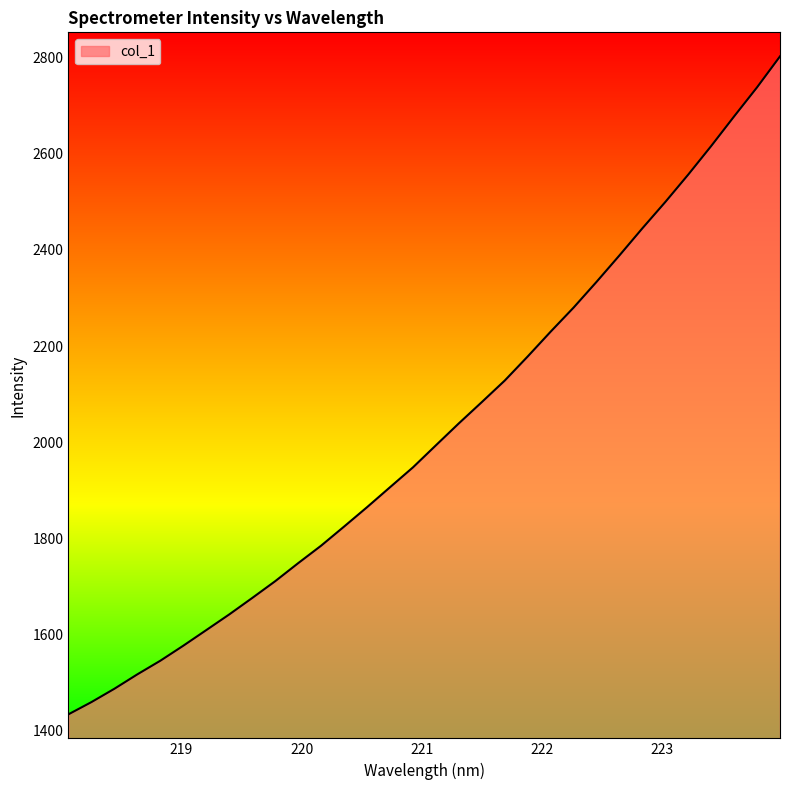

What is the maximum value shown in the chart?

2802.8